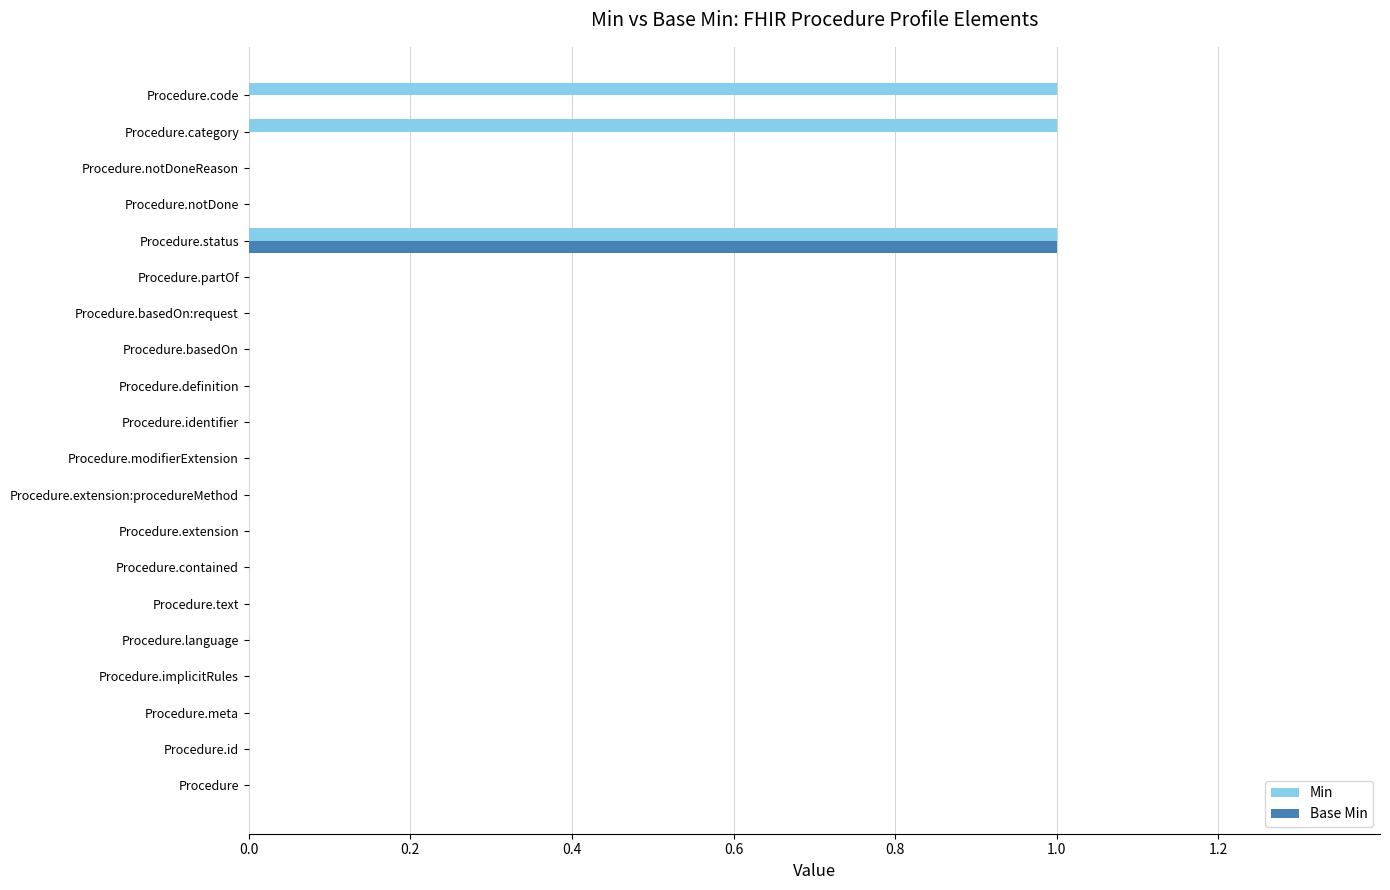

How many data points does each series have?

20